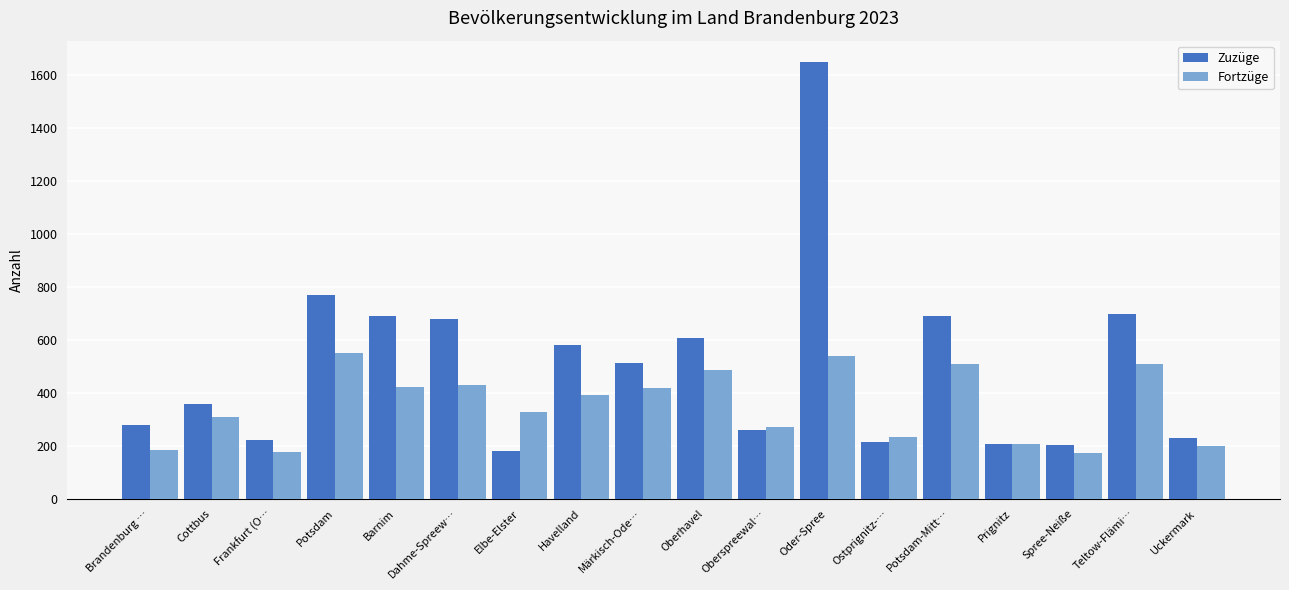

List the series in order of their overall mean, highest first.

Zuzüge, Fortzüge